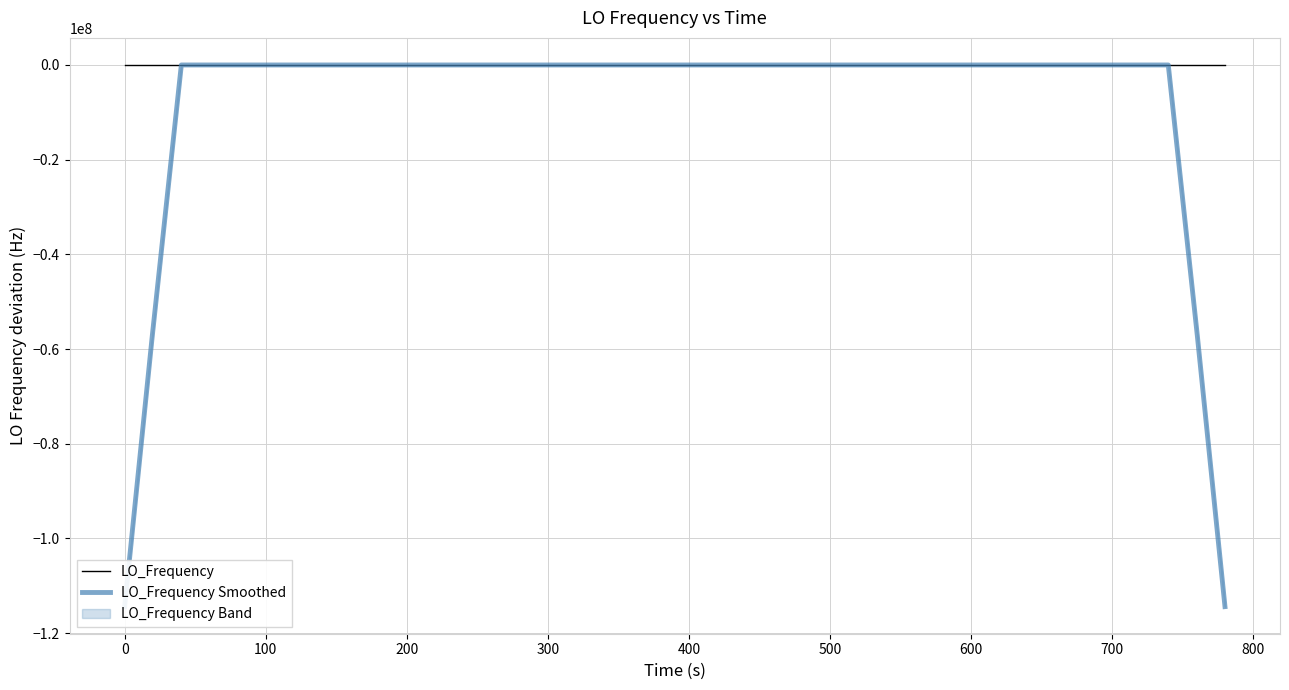

How many values in LO_Frequency Smoothed are below zero?

22